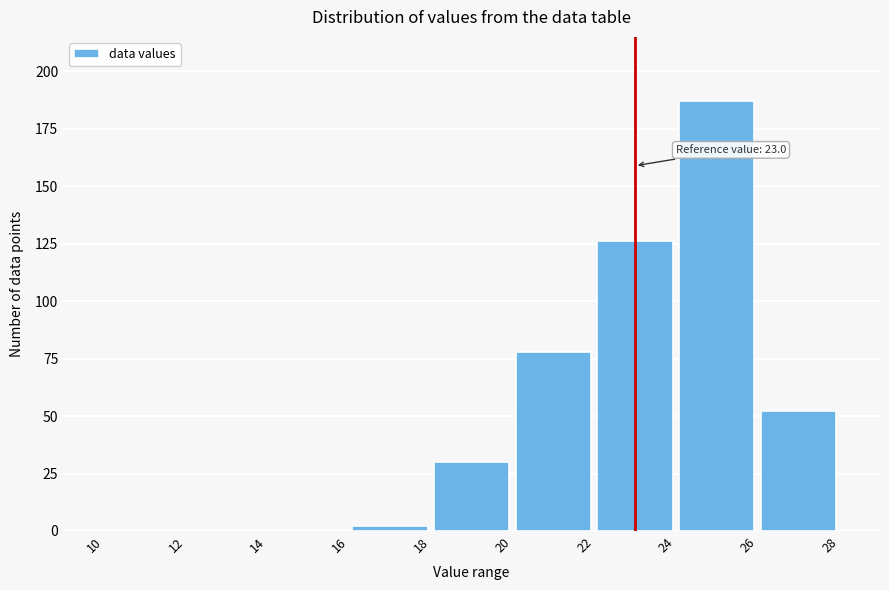

Which range on the x-axis has the tallest bar?

24 to 26